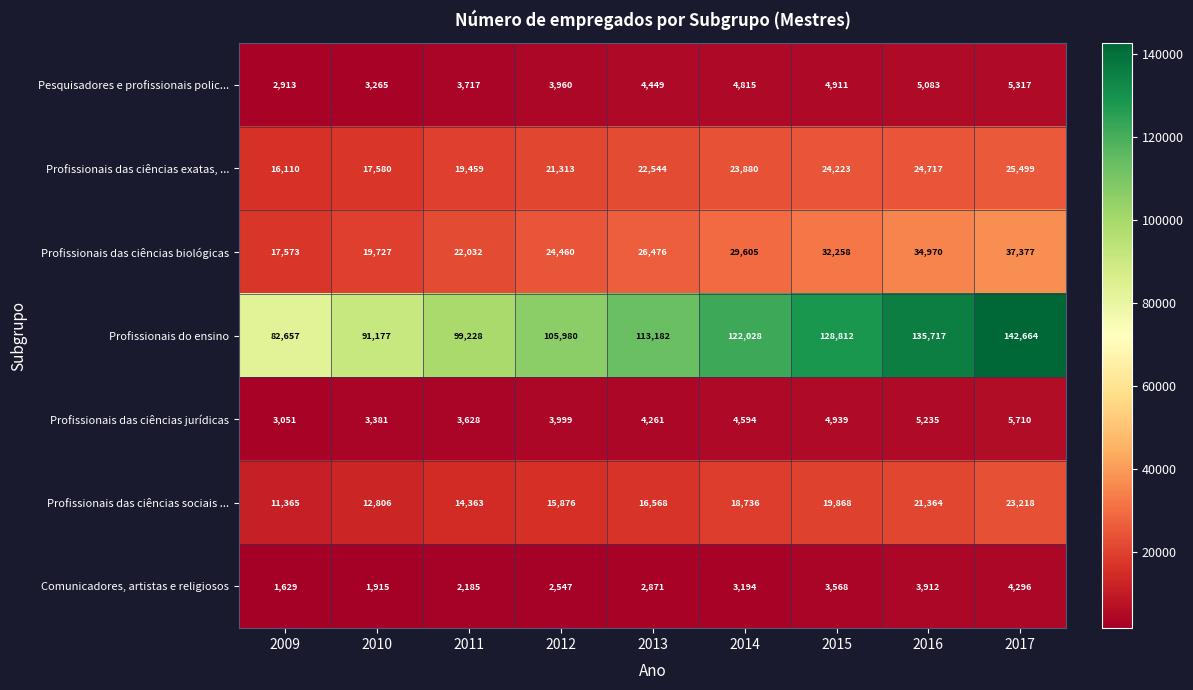

What value does the Profissionais das ciências exatas, ... series have at 2015, to the nearest 100?

24200